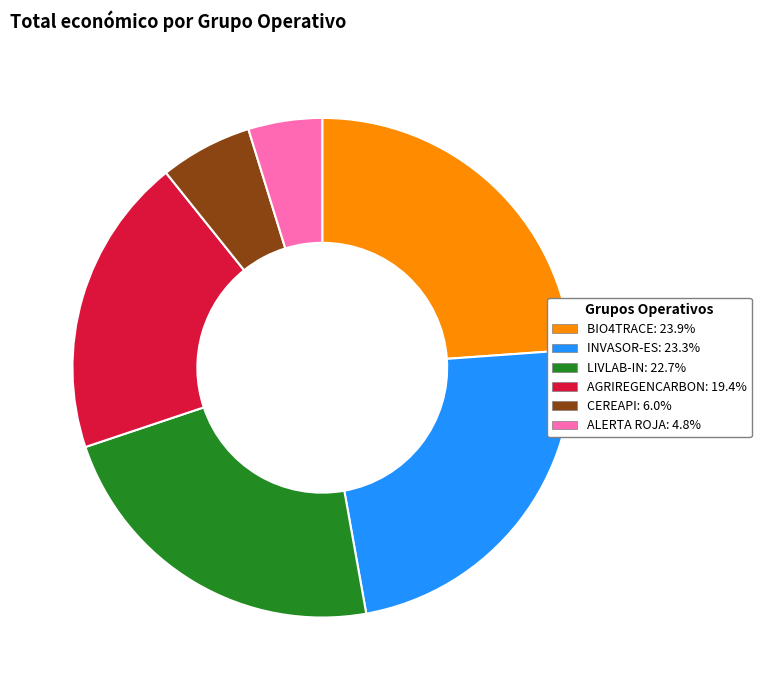

What is the smallest slice in the pie chart?

ALERTA ROJA